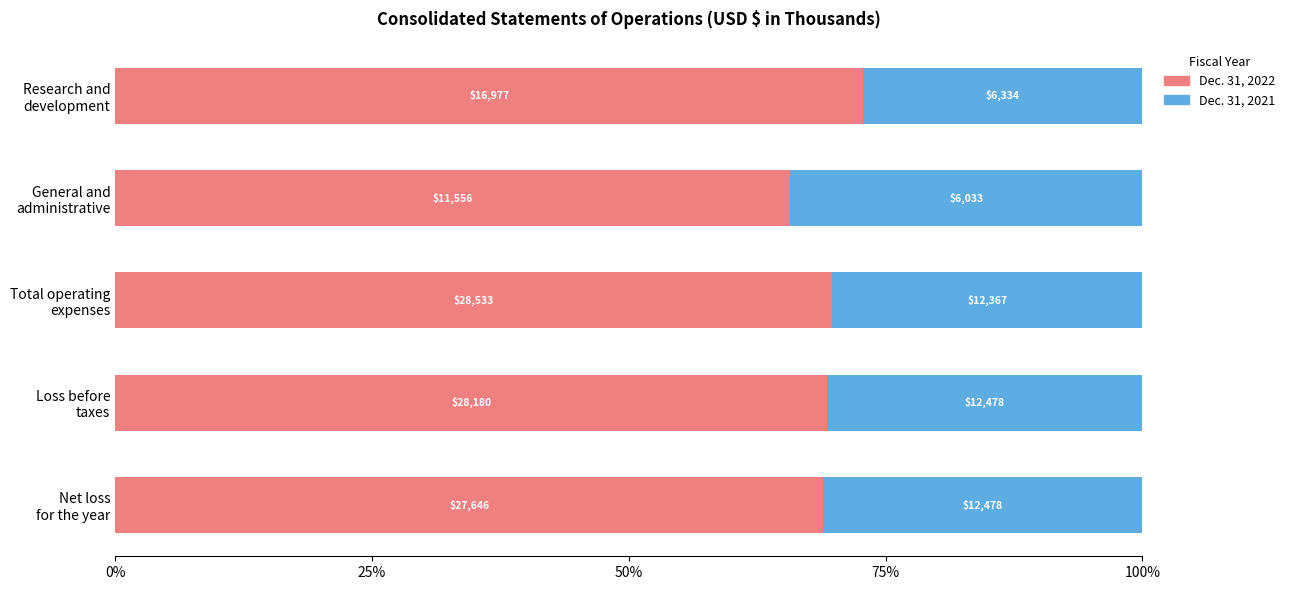

What are all the series names shown in the legend?

Dec. 31, 2022, Dec. 31, 2021